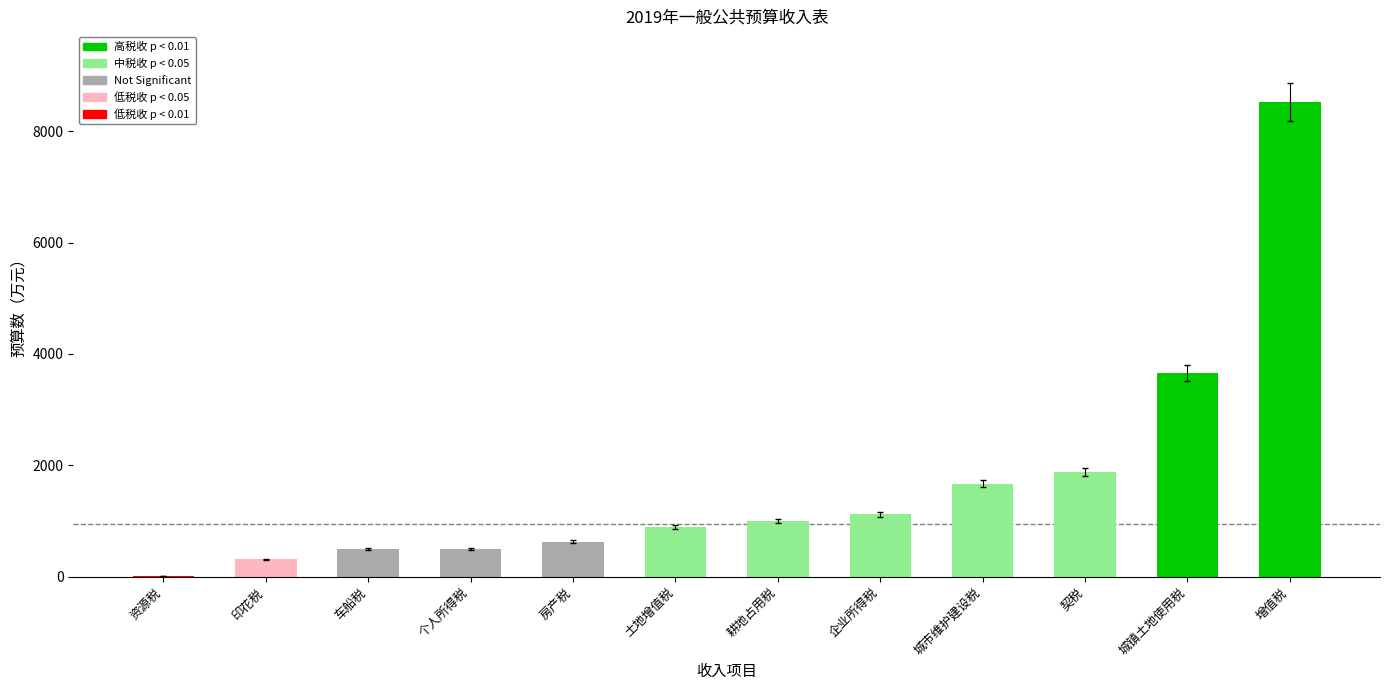

What is the sum of the values at 城市维护建设税 and 土地增值税?

2570